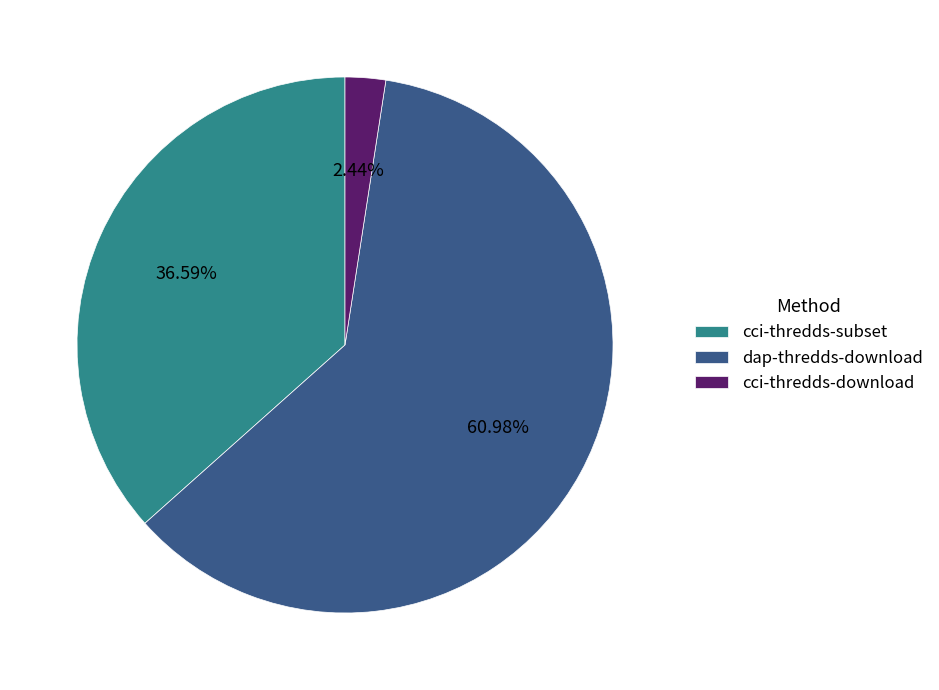

What is the majority slice?

dap-thredds-download